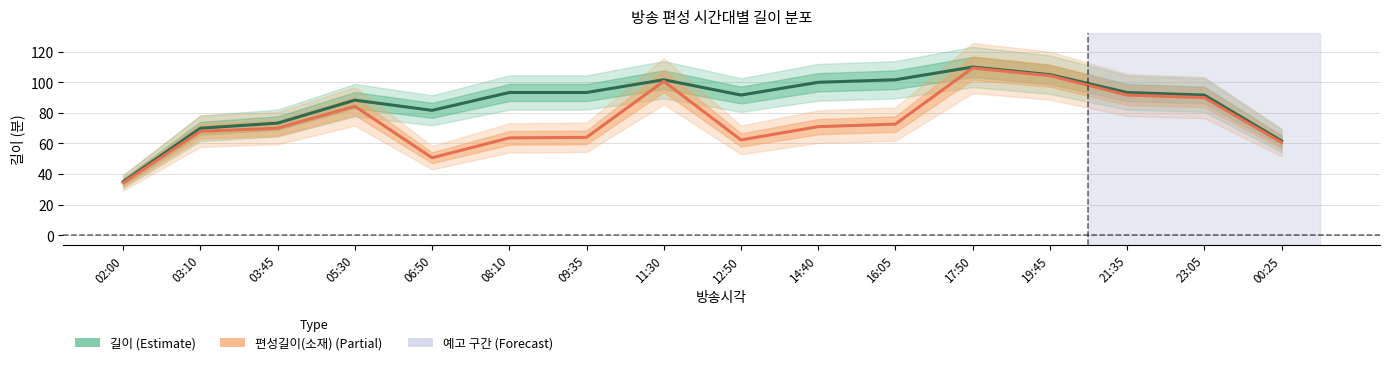

Which series has the largest range (max minus min)?

길이